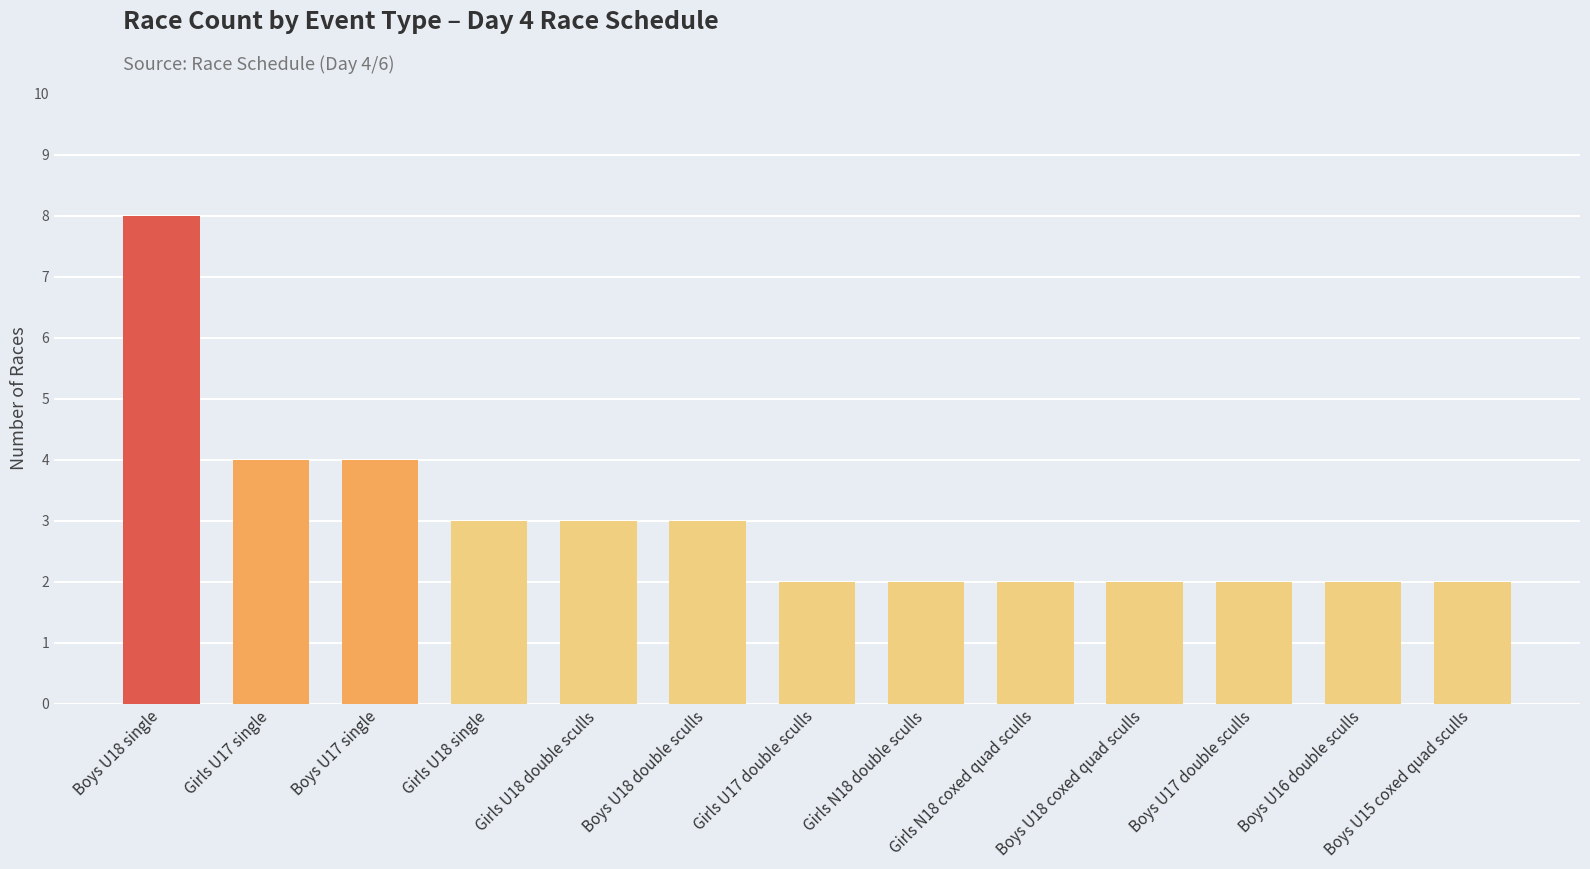

What is the difference between the values at Boys U16 double sculls and Girls U18 double sculls?

1